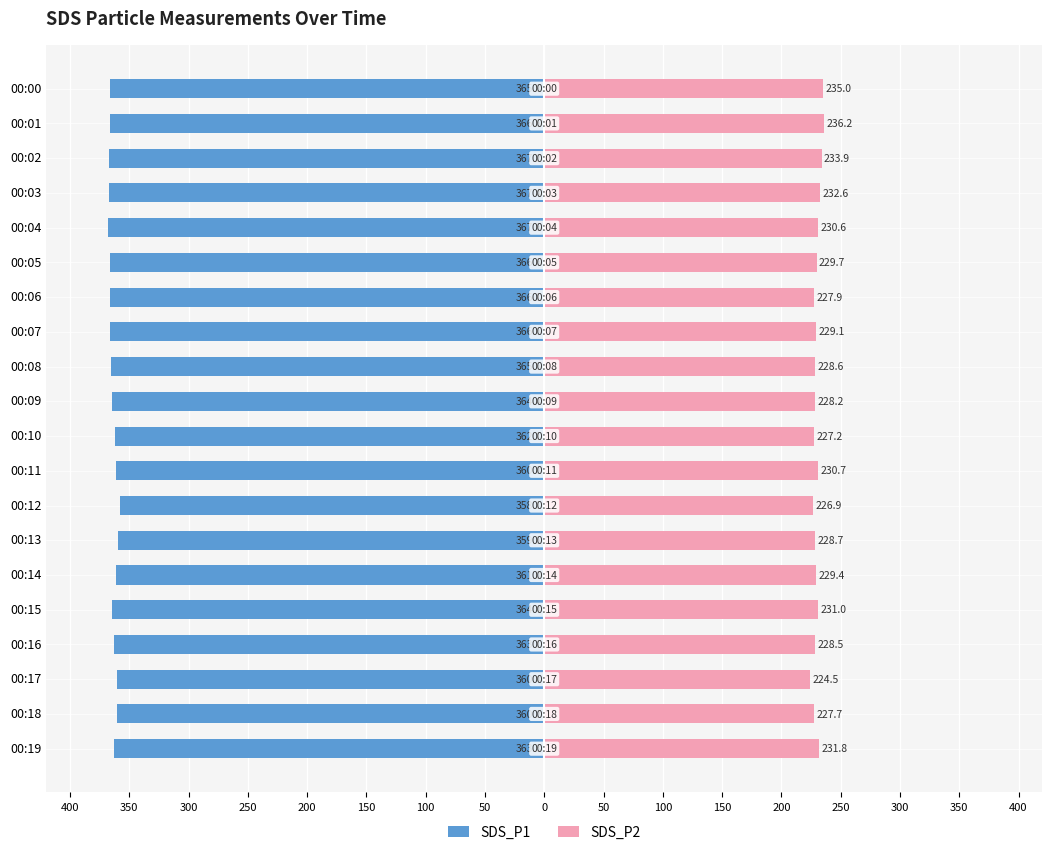

Are the bars horizontal?

Yes